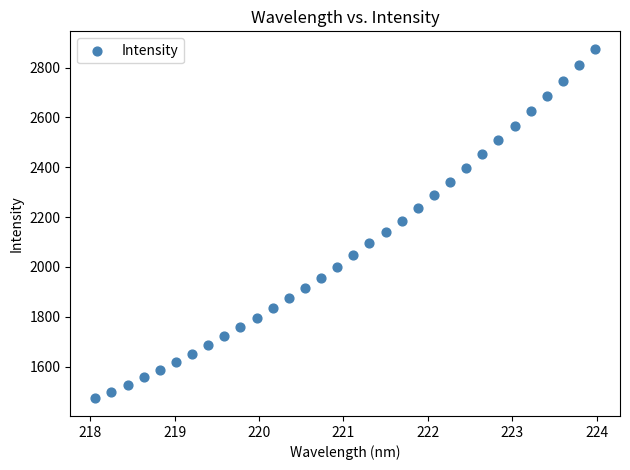

What is the range of Y values (max minus min)?

1403.4